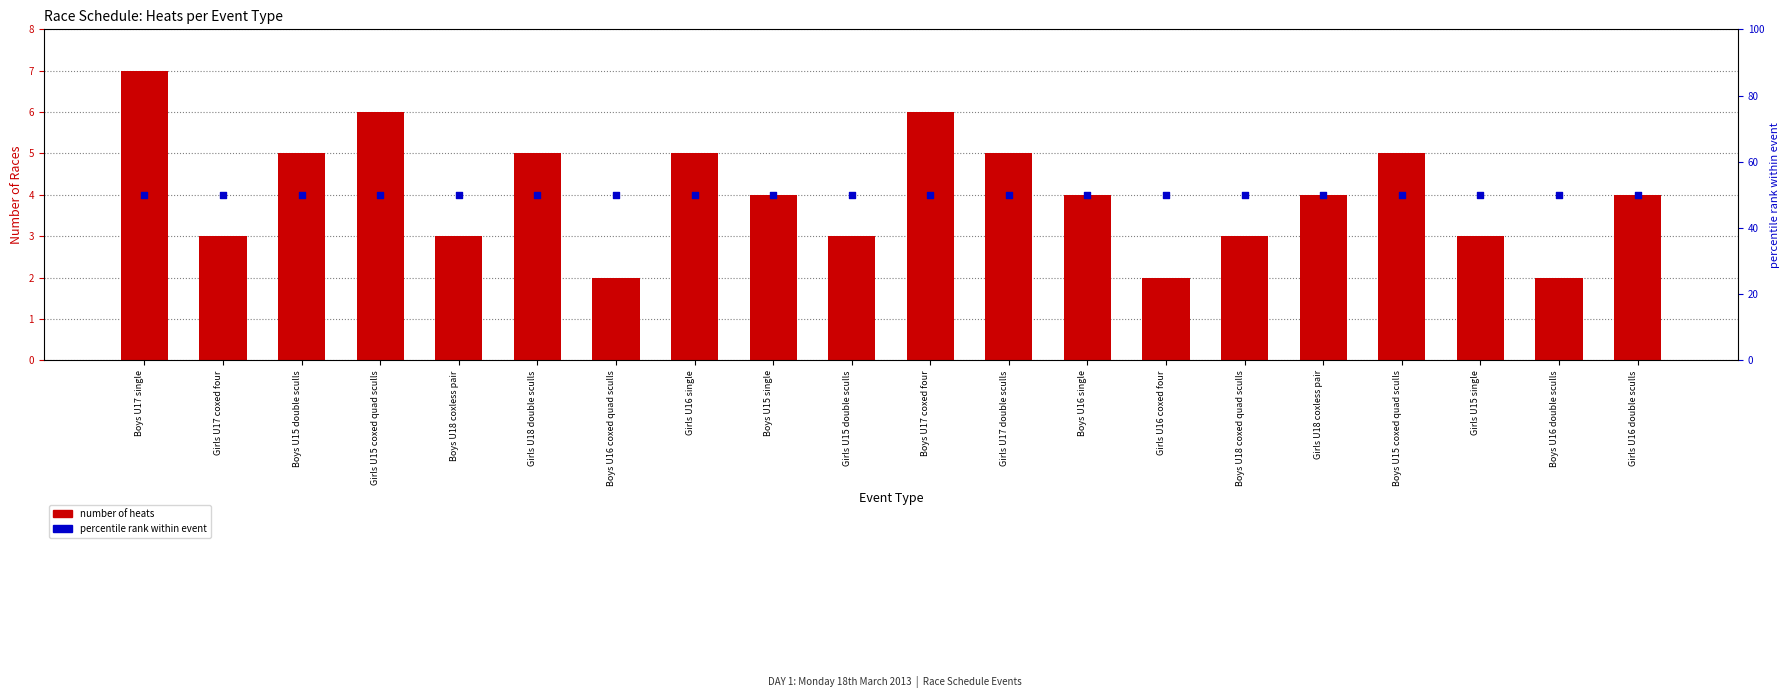

What is the total value across all series at Girls U15 double sculls?

53